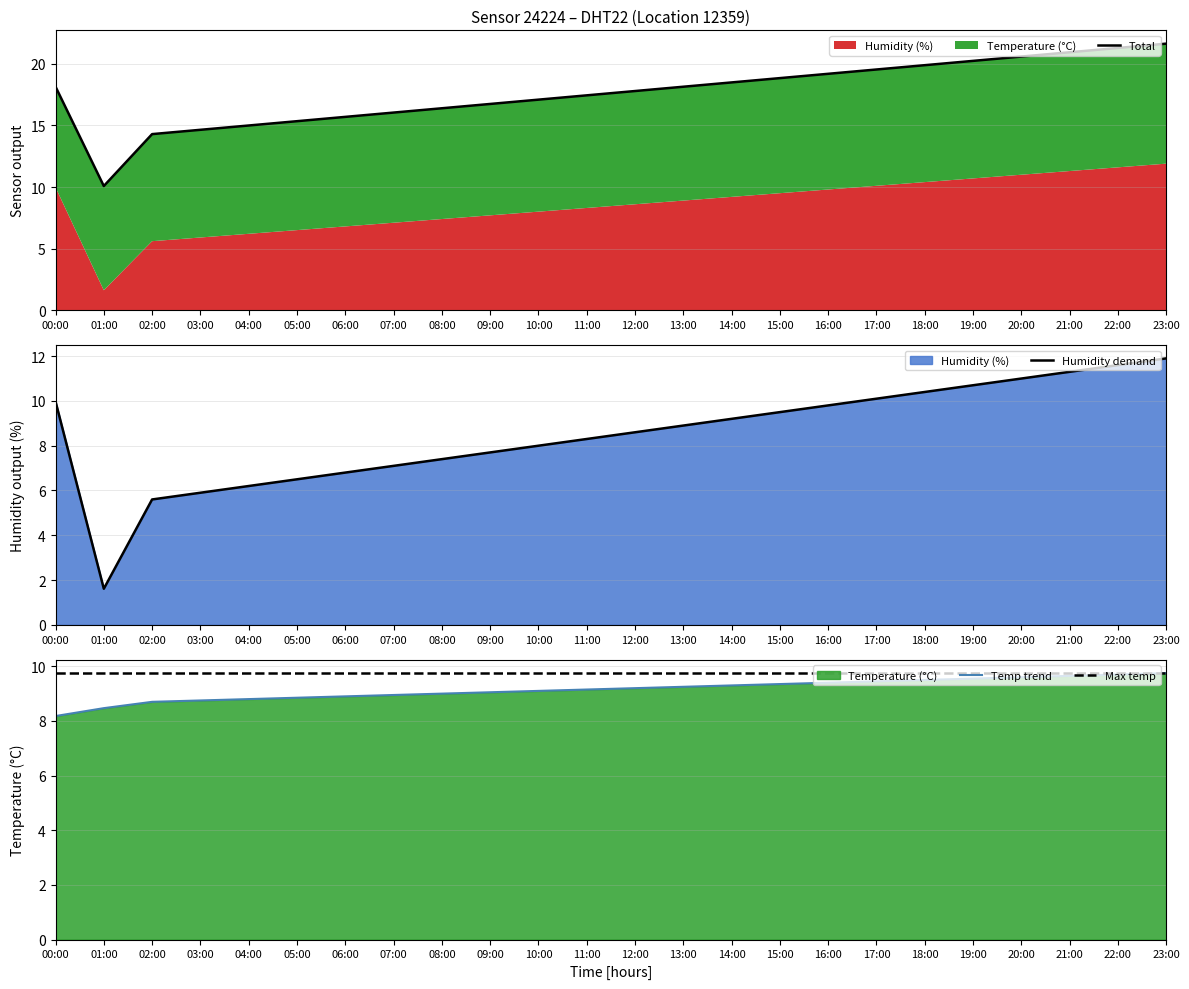

At which label does Temp trend reach its peak?

23:00